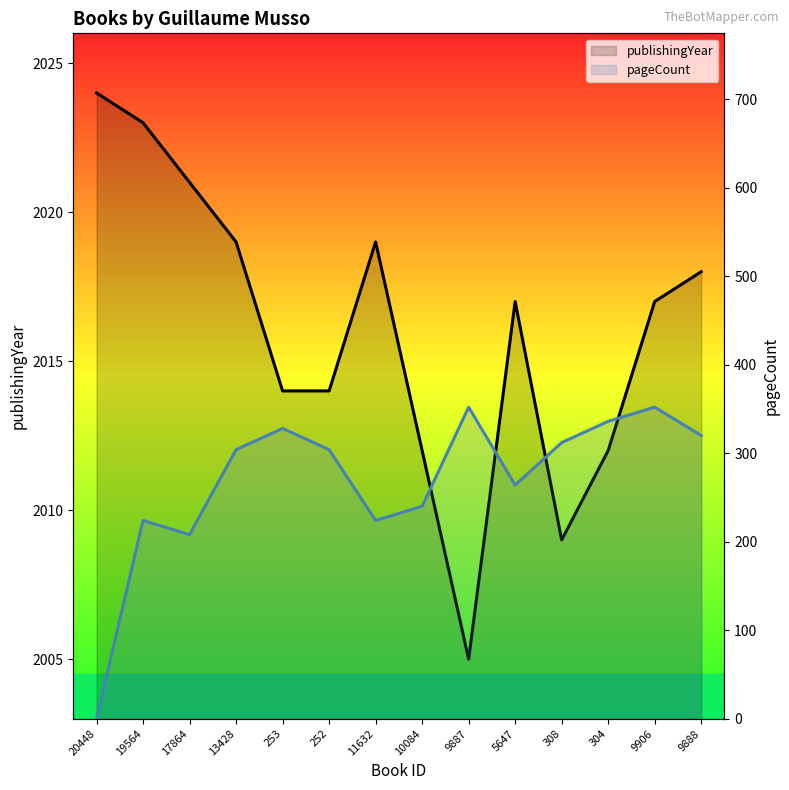

True or false: pageCount has more than 2 points higher than both neighbors.

True